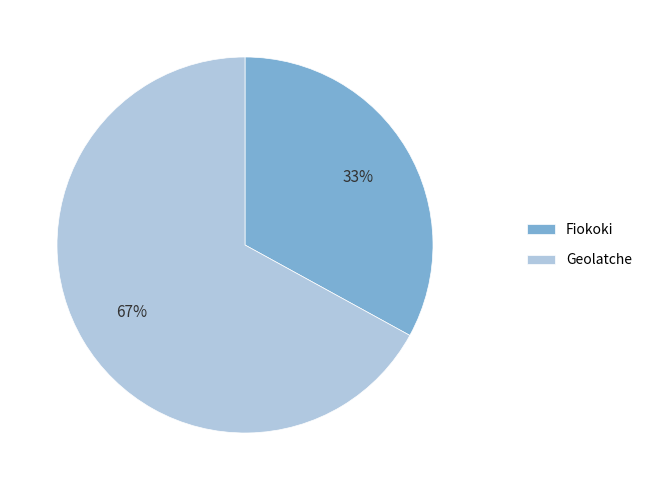

Is it true that Geolatche is 67% of the pie?

True